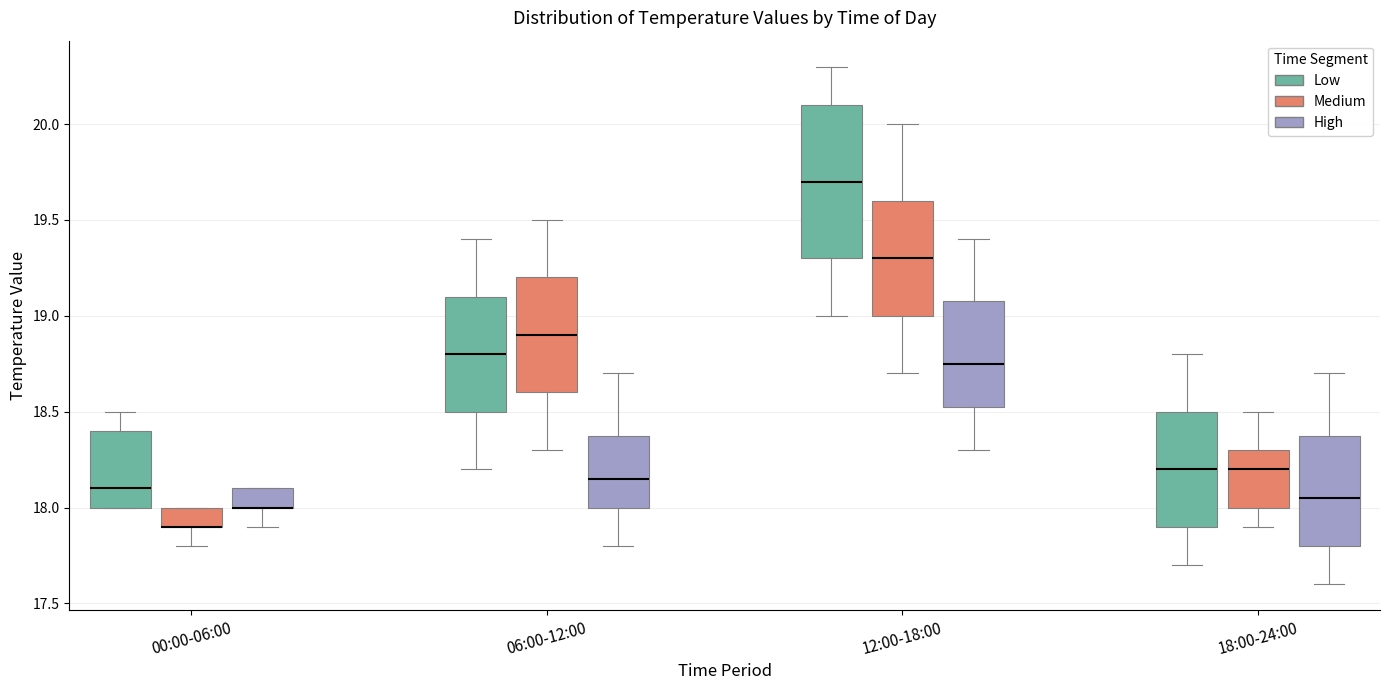

Where does the upper whisker of the box for 12:00-18:00 (High) end on the y-axis? The values are not printed on the chart, so give them approximately, as read against the axis.

19.40